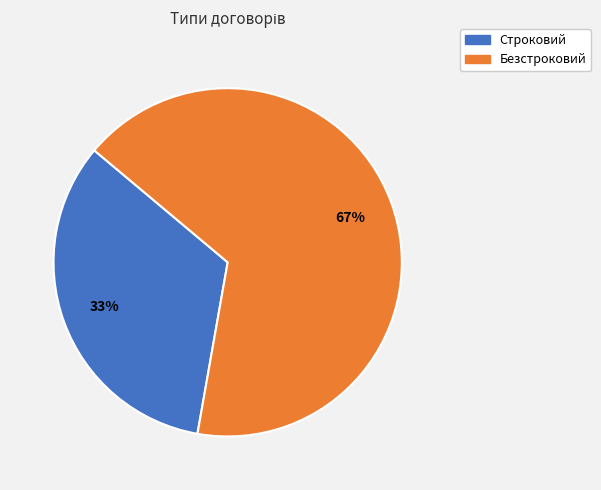

To the nearest percent, what is the average slice percentage?

50%